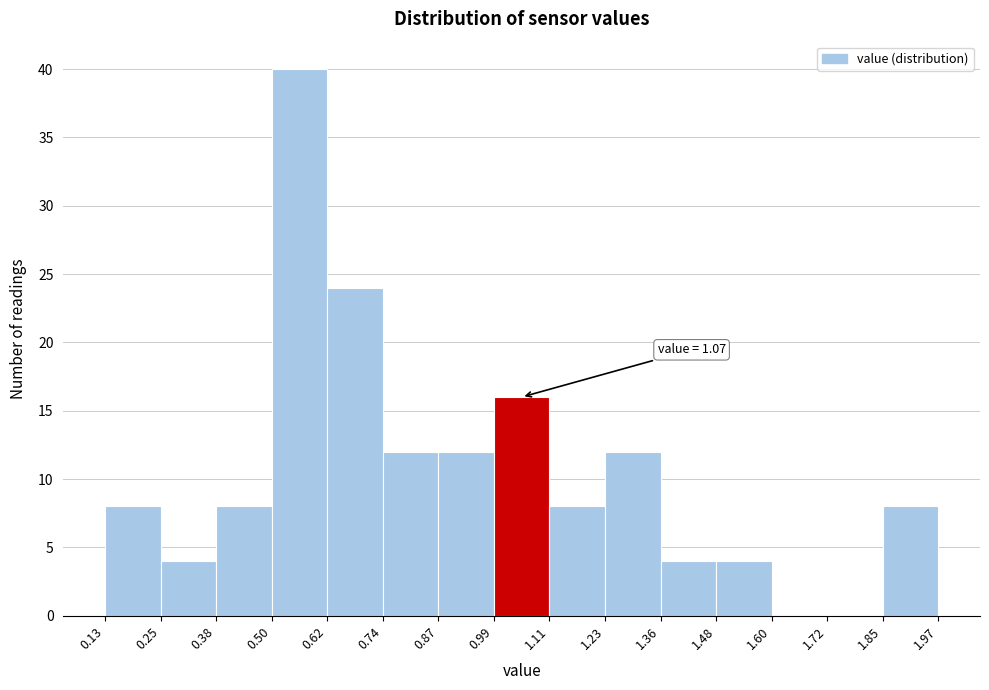

Over which range of the x-axis is the bar tallest?

0.50 to 0.62